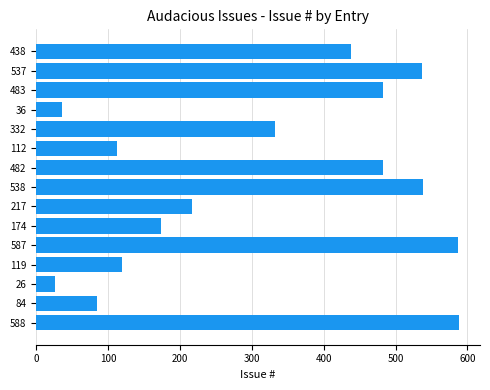

How many data points does each series have?

15